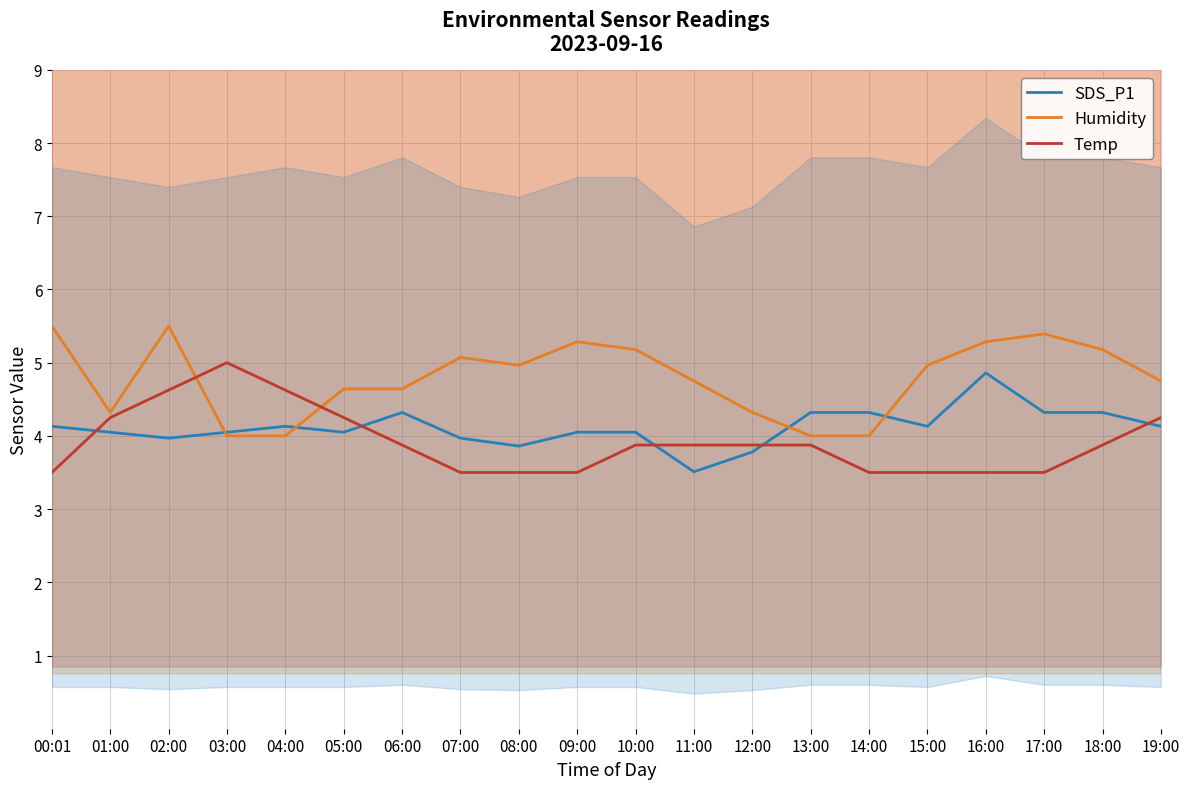

True or false: Temp and SDS_P1 cross at least once.

True